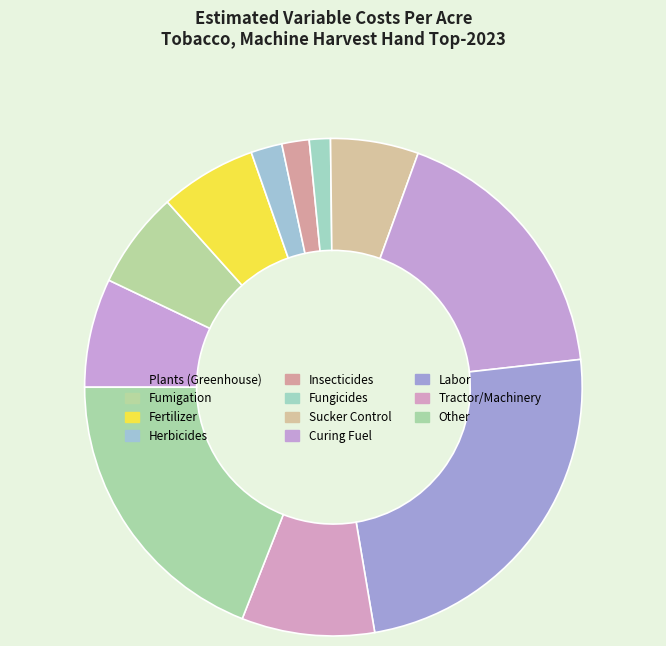

Does Herbicides represent more than half of the total?

No